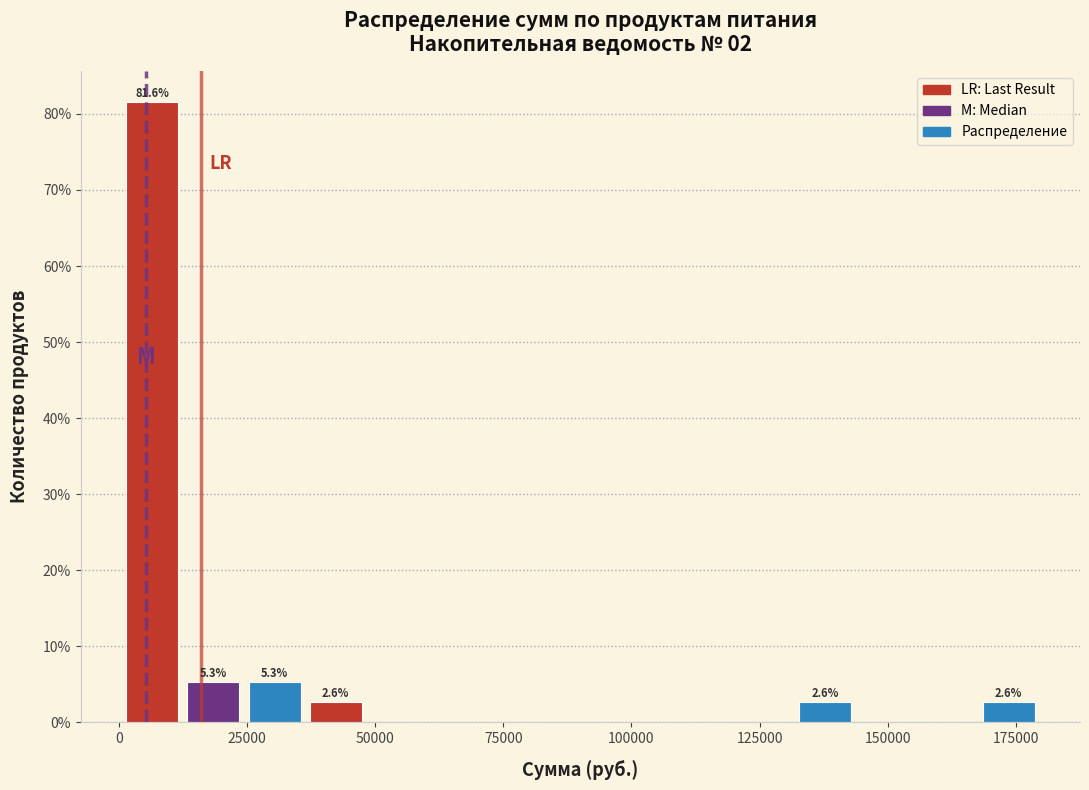

Around what value on the x-axis is the tallest bar? Give the approximate position of its centre, as read against the axis.

5000